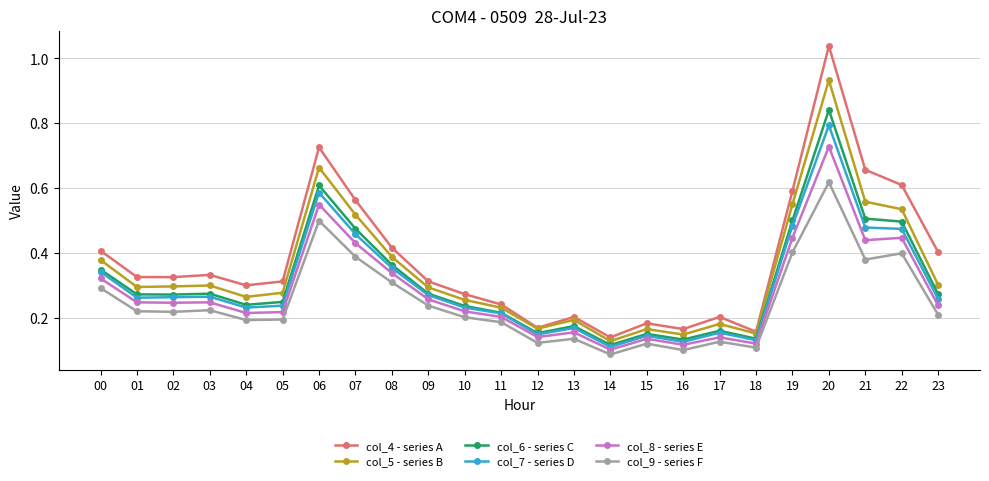

The value of col_8 - series E at 22 is 0.2. True or false?

False